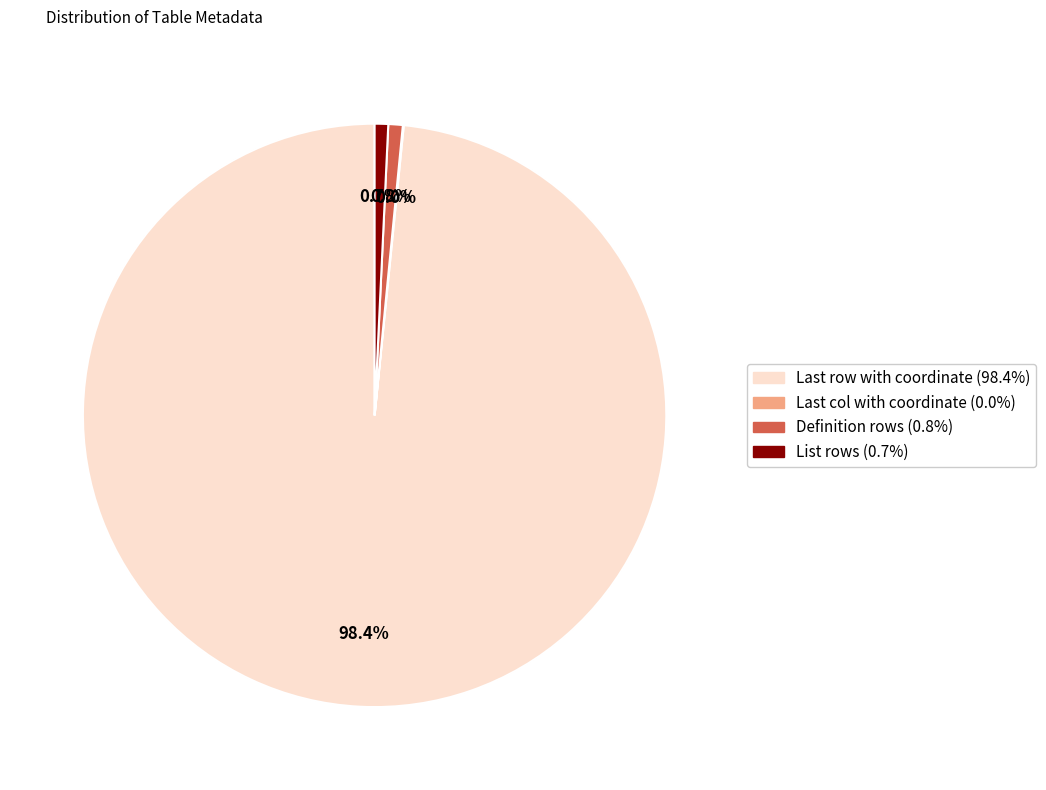

Which category accounts for the majority?

Last row with coordinate